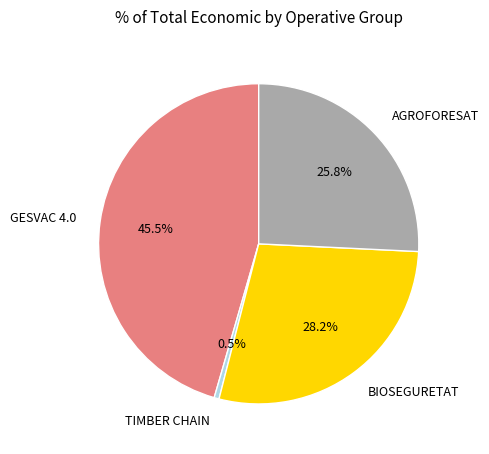

Which slice is the smallest?

TIMBER CHAIN